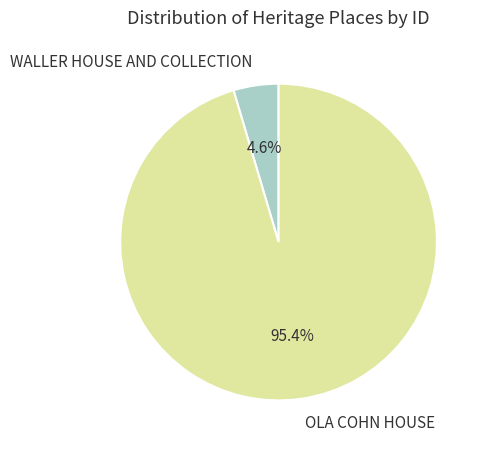

Combined, what portion of the pie is OLA COHN HOUSE and WALLER HOUSE AND COLLECTION?

100.0%